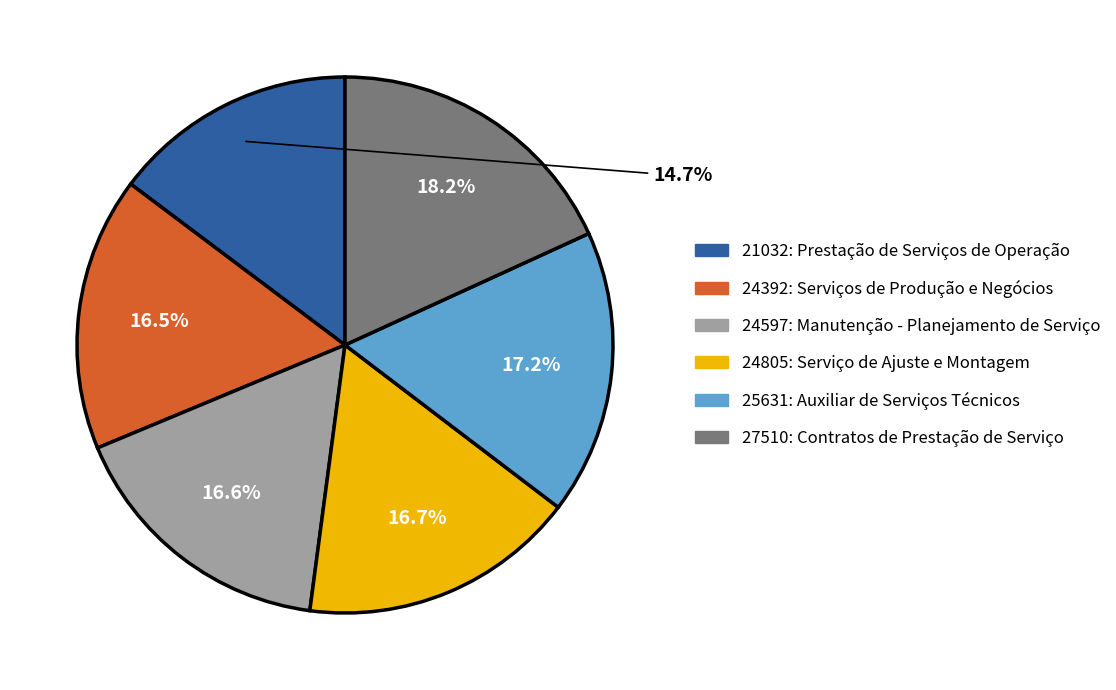

What percentage do 27510: Contratos de Prestação de Serviço and 24392: Serviços de Produção e Negócios together represent?

34.7%